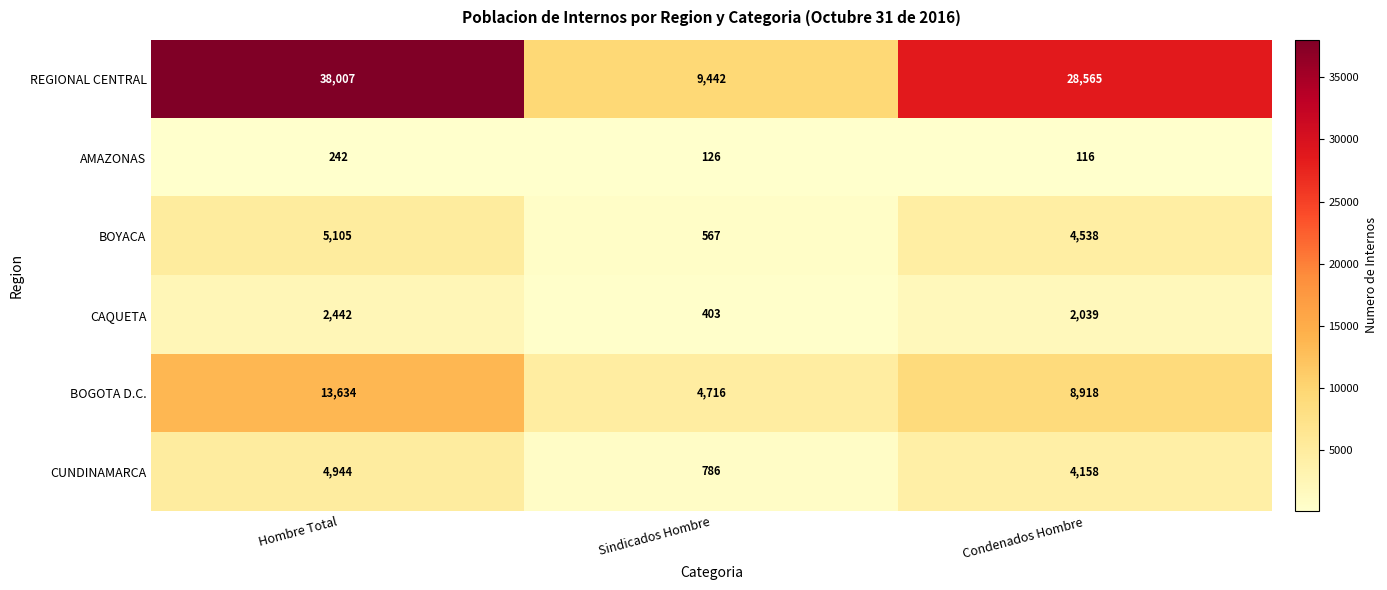

Which series has the largest total across all categories?

REGIONAL CENTRAL